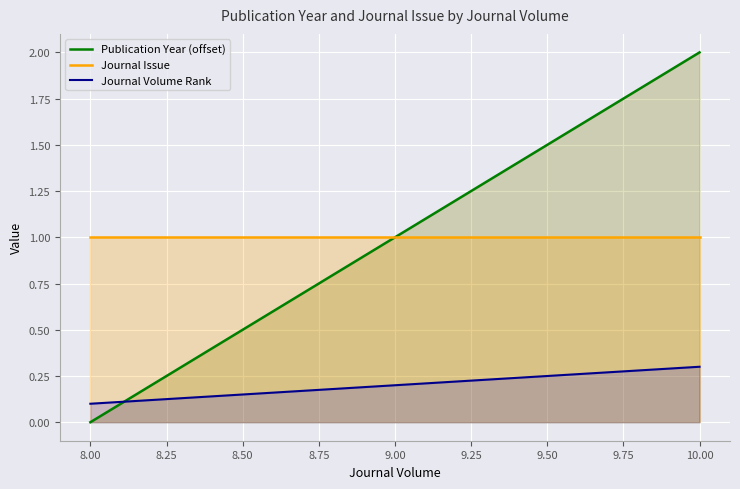

Reading left to right, transcribe all the data shown in this chart.

Publication Year (offset): 0.0	1.0	2.0
Journal Issue: 1.0	1.0	1.0
Journal Volume Rank: 0.1	0.2	0.3